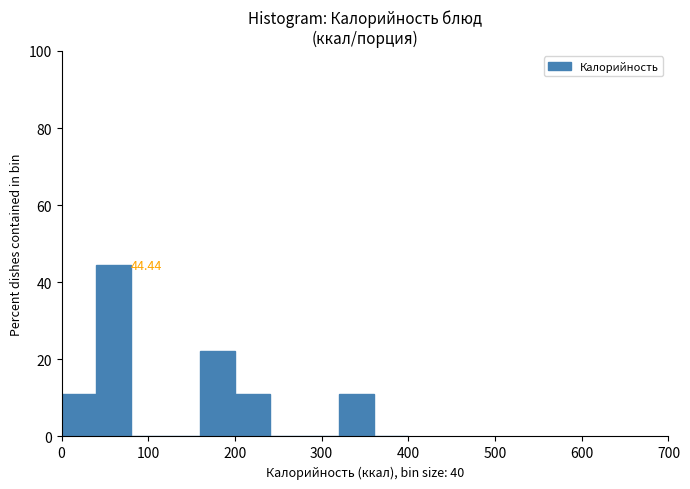

Over which range of the x-axis is the bar tallest?

40 to 80